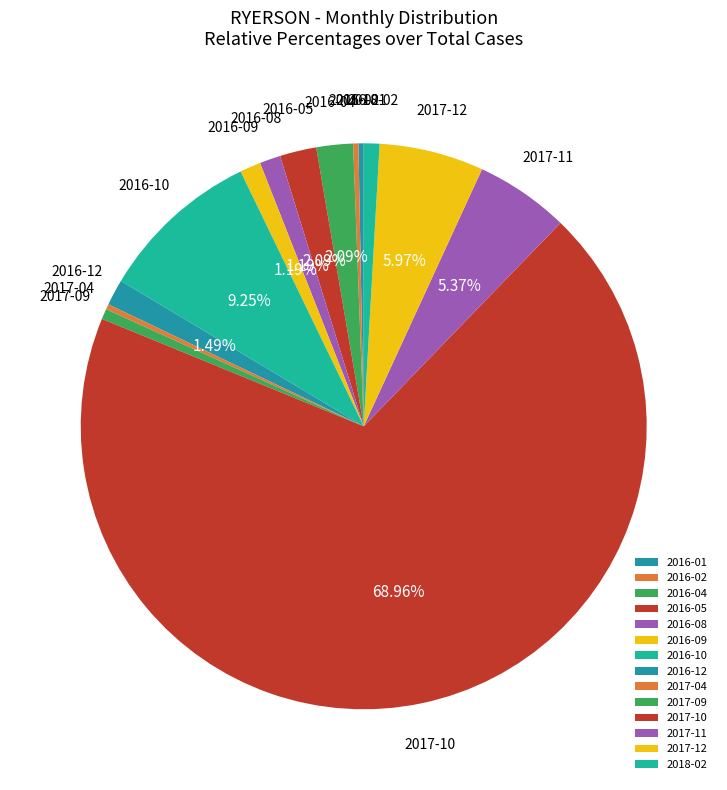

Approximately how many times larger is the value at 2017-11 compared to 2016-10?

0.6